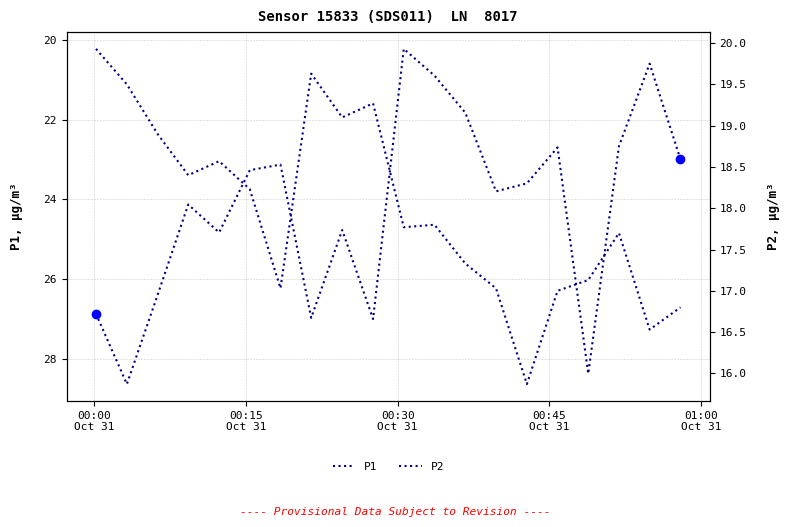

True or false: P2 and P1 cross at least once.

False